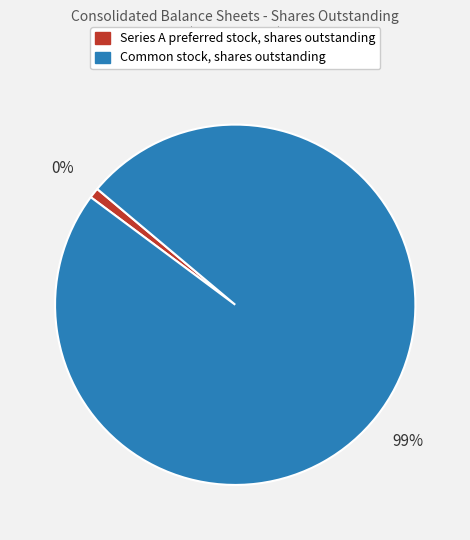

Which slice represents more than half of the pie?

Common stock, shares outstanding